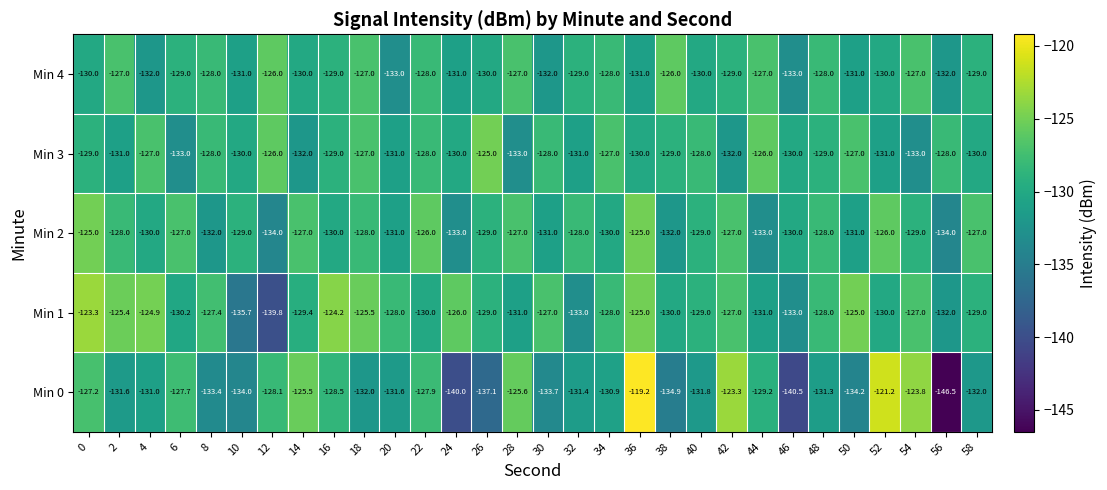

Is the value of Min 2 at 6 greater than the value of Min 0 at 18?

Yes